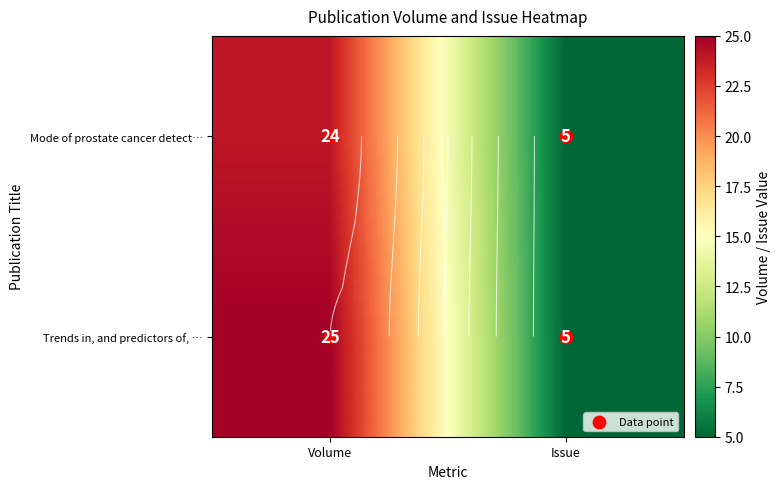

Rank the series by their maximum value, from lowest to highest.

Mode of prostate cancer detect…, Trends in, and predictors of, …